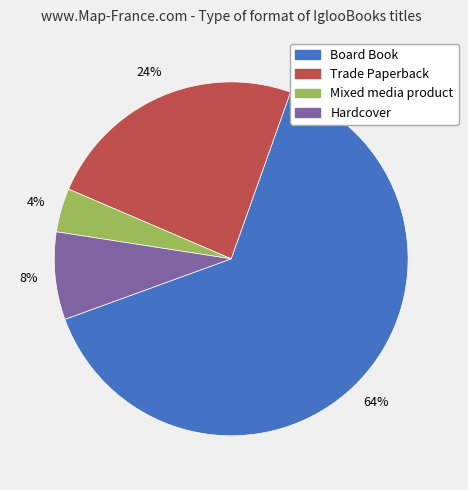

To the nearest percent, what portion does Board Book represent?

64%